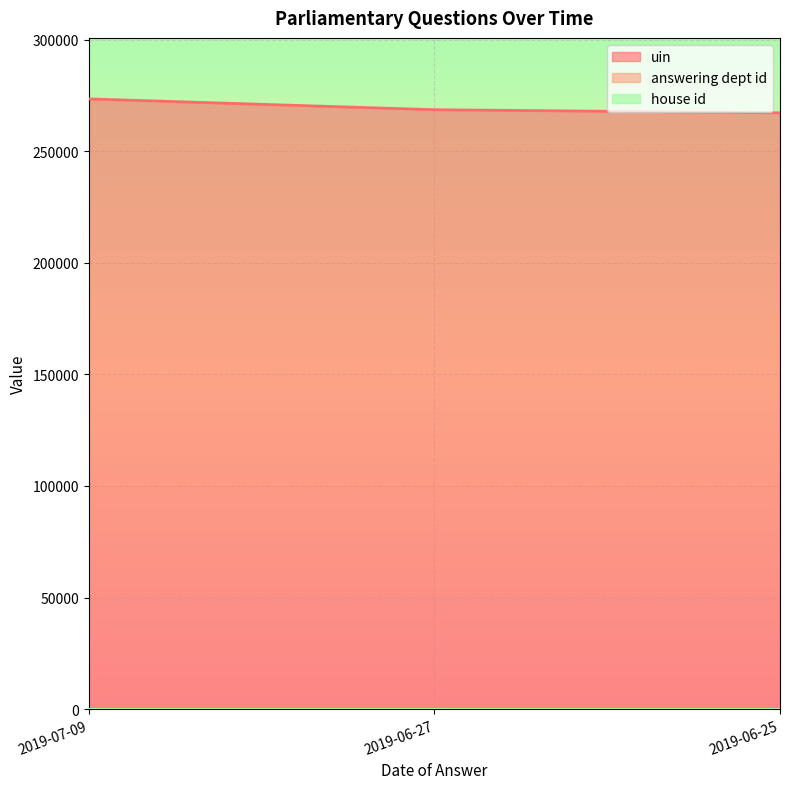

How many distinct data groups are displayed?

3